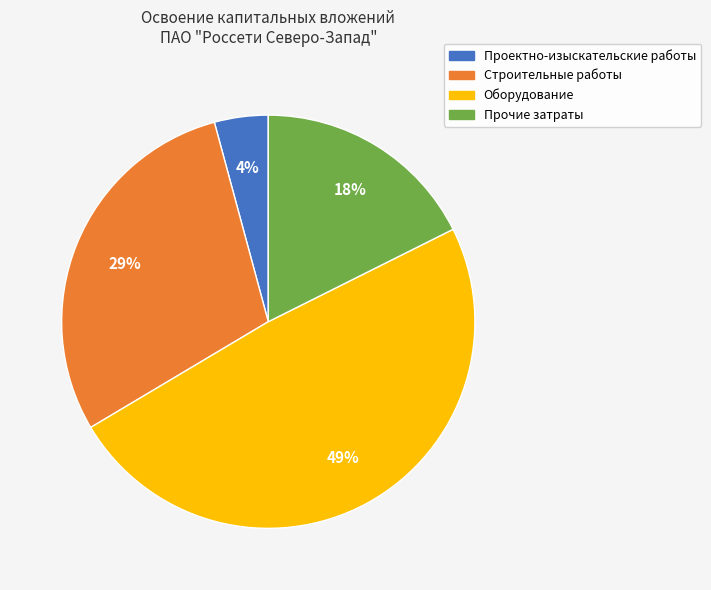

To the nearest percent, what percentage of the pie is Проектно-изыскательские работы?

4%